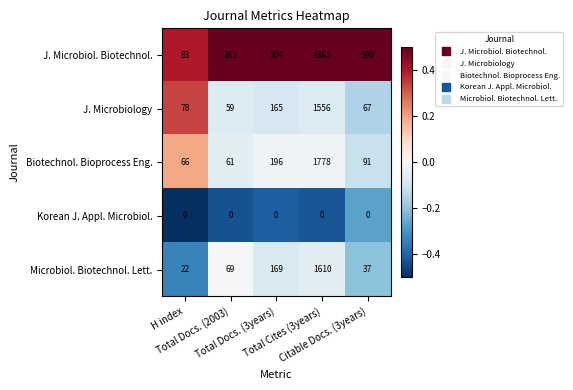

At how many categories does at least one series exceed 0?

5